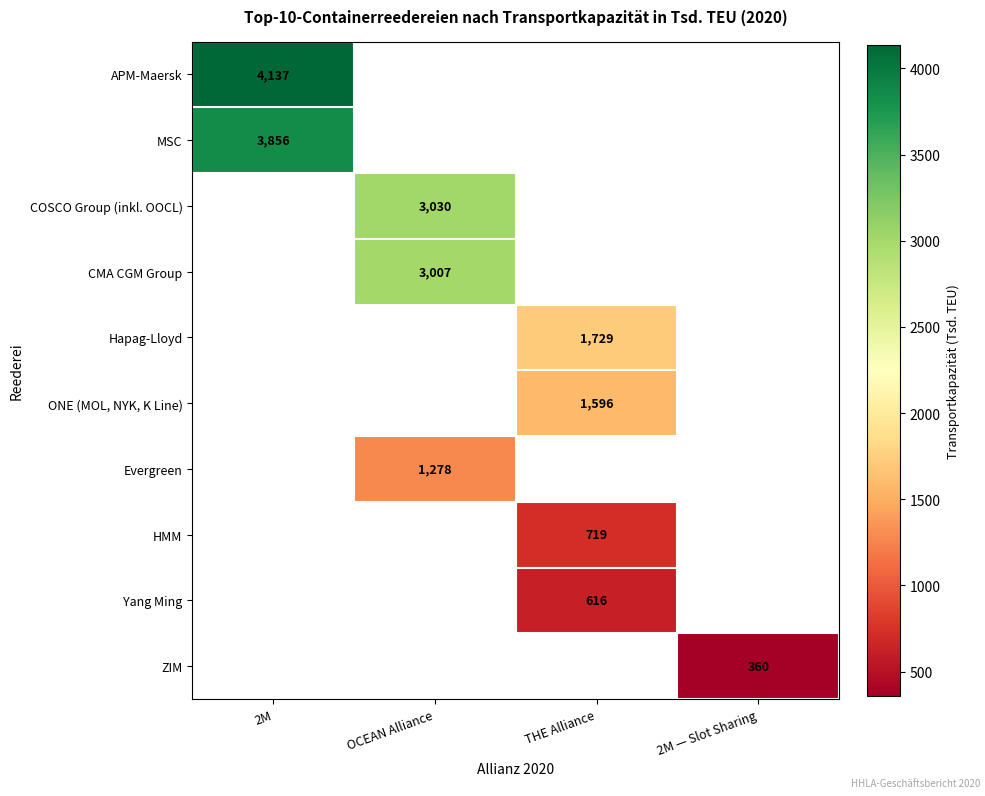

The HMM series shows 719 at THE Alliance. True or false?

True